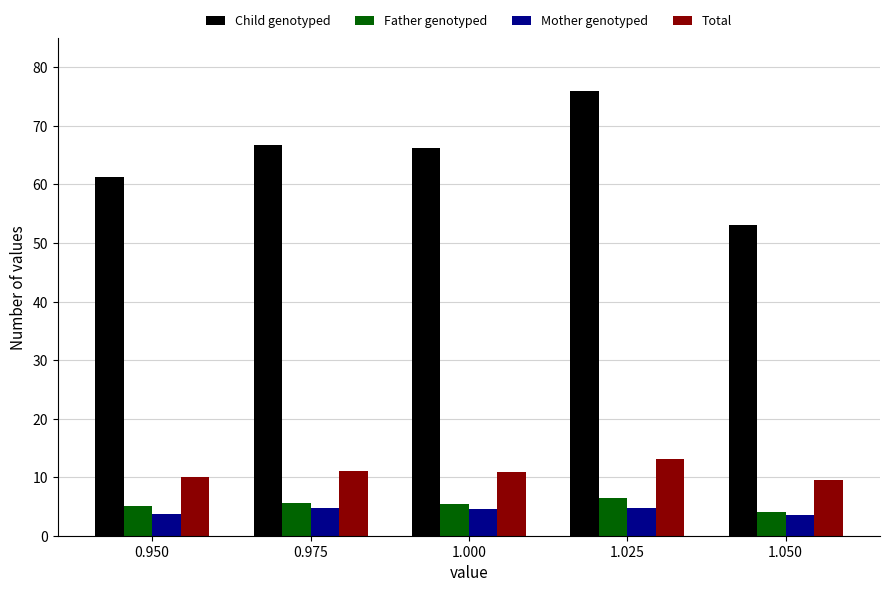

Is the value of Child genotyped at 1.025 greater than the value of Mother genotyped at 1.000?

Yes